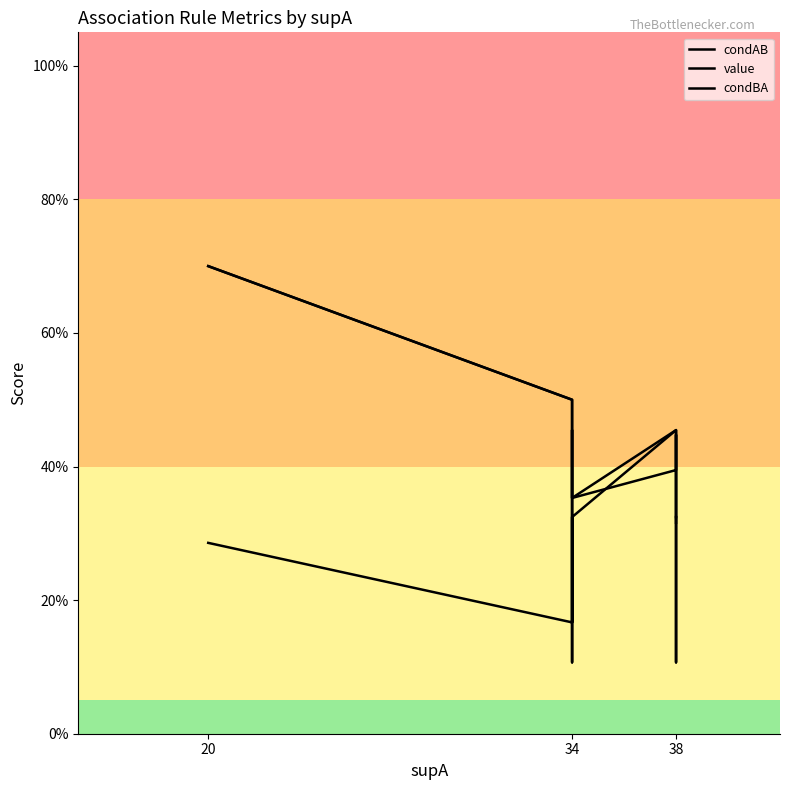

Is this an area chart (filled region under the line)?

No